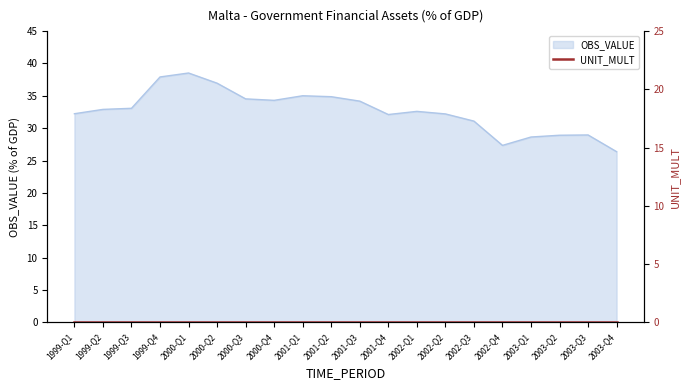

How many values are below 32?

6